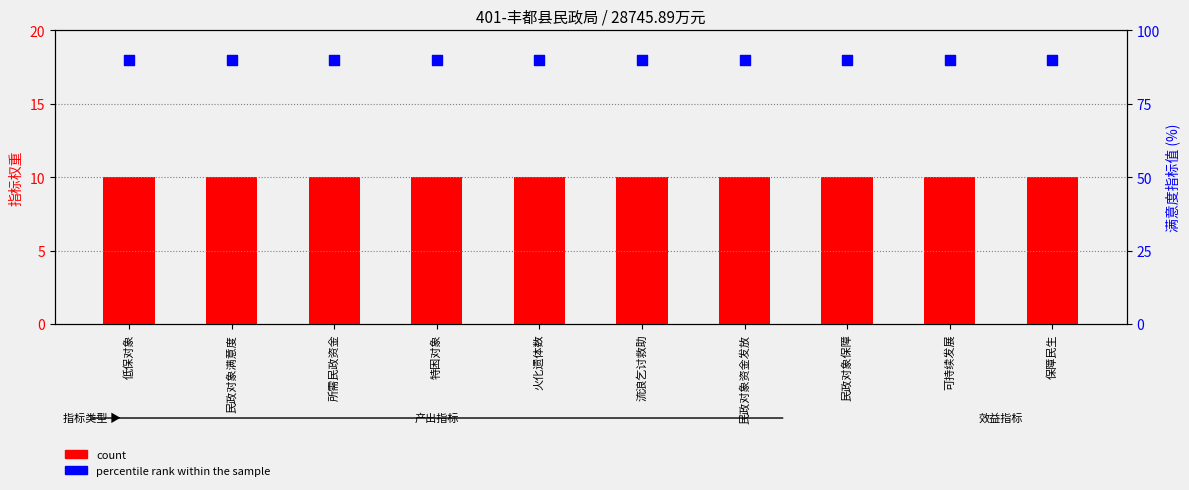

Which series reaches the minimum Y coordinate?

count